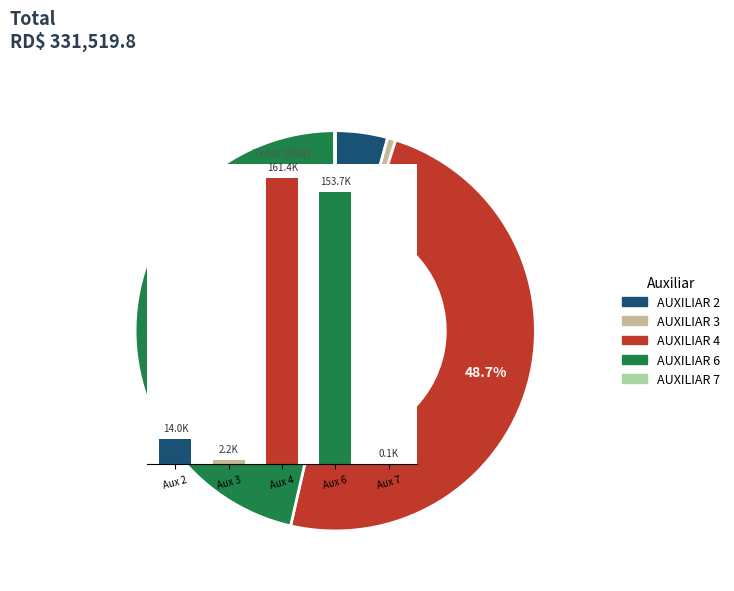

What percentage do Aux 3 and Aux 7 together represent?

0.7%